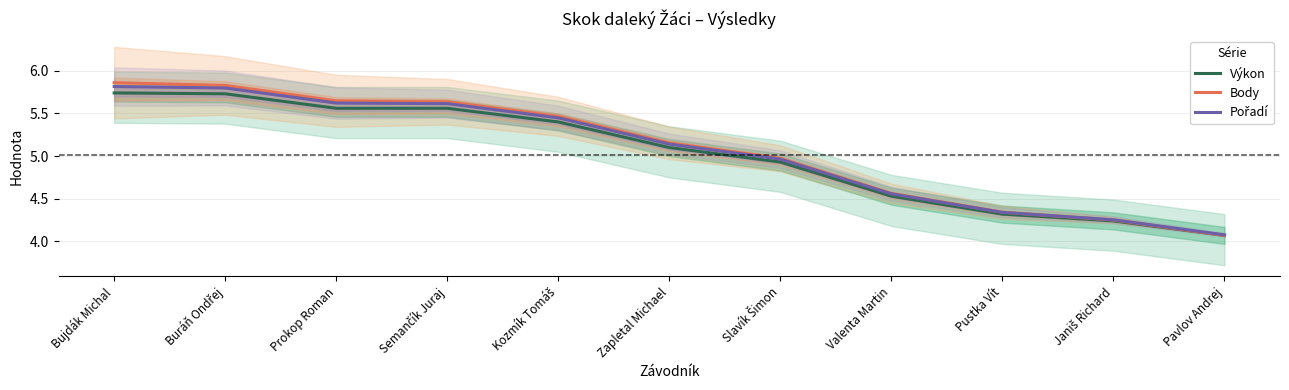

Where is Body nearest to the value 4?

Pavlov Andrej